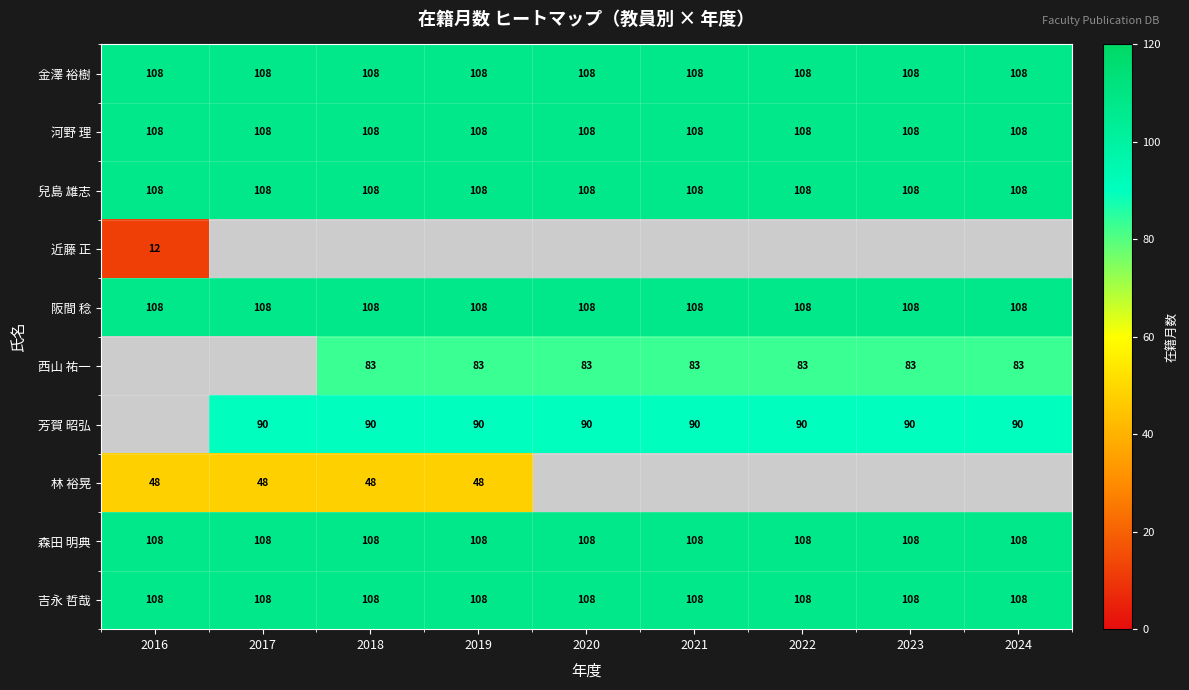

The value of 阪間 稔 at 2021 is 108. True or false?

True